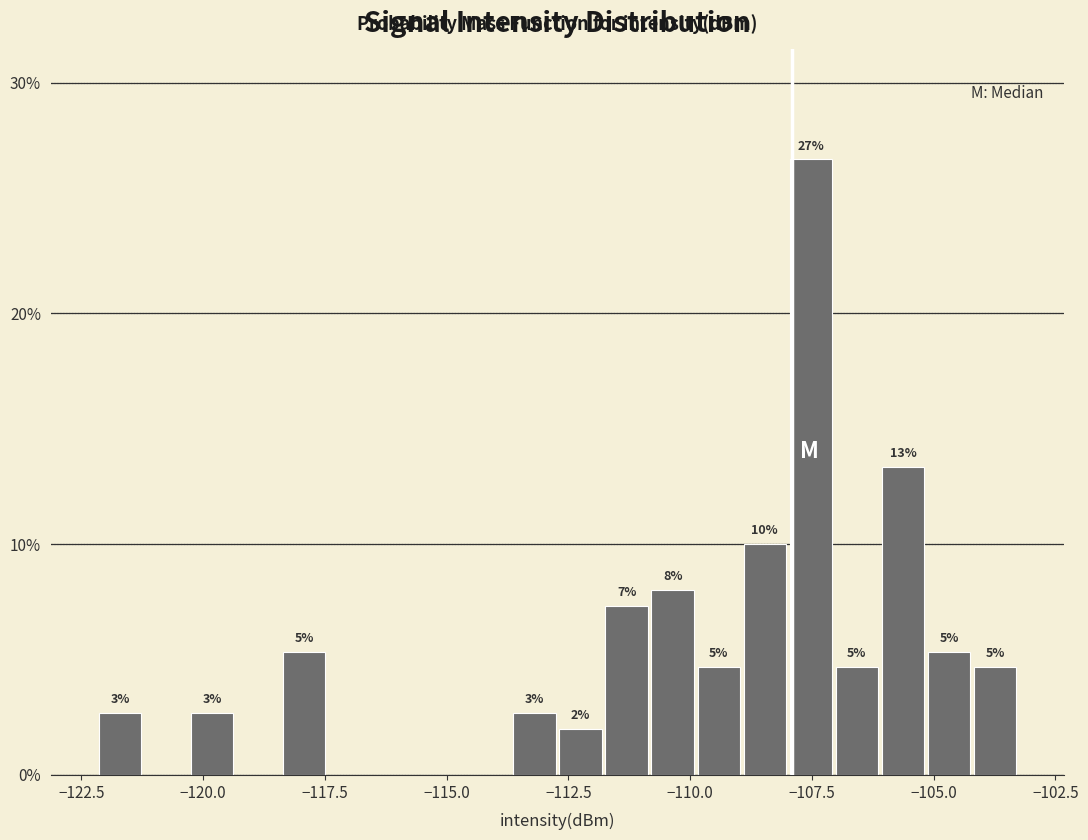

Around what value on the x-axis is the tallest bar? Give the approximate position of its centre, as read against the axis.

-107.5